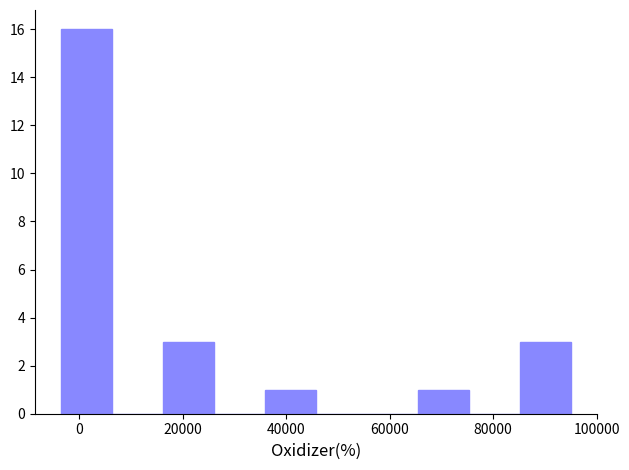

What is the height of the bar covering 16000 to 26000 on the x-axis? Neither the bar edges nor the heights are printed on the chart, so give them approximately, as read against the axes.

3